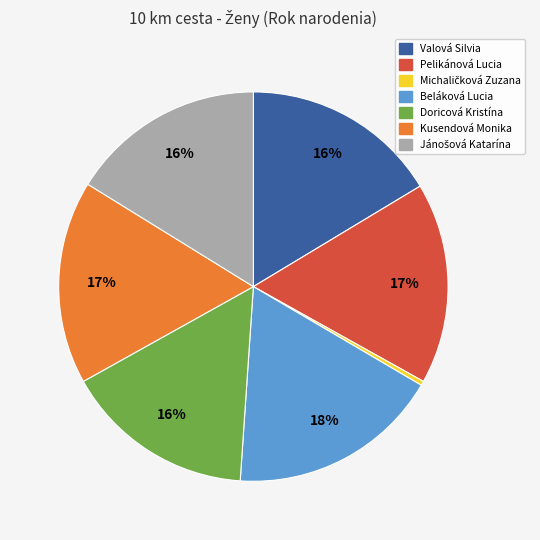

What is the largest slice in the pie chart?

Beláková Lucia